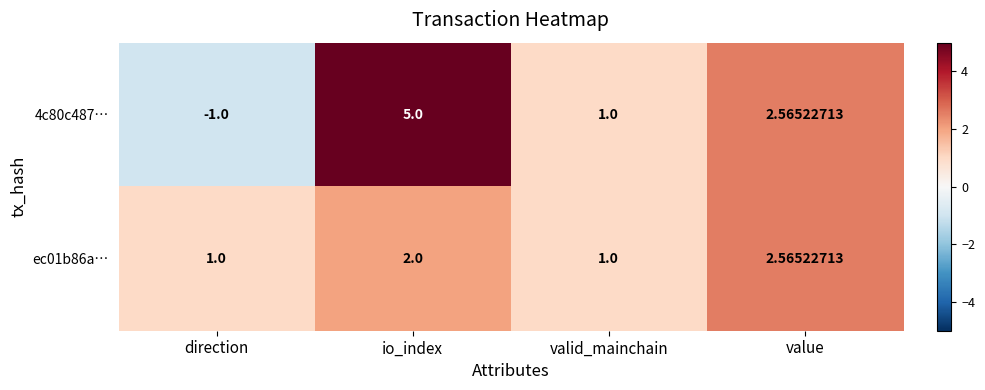

At which label does 4c80c487… first exceed 2?

io_index